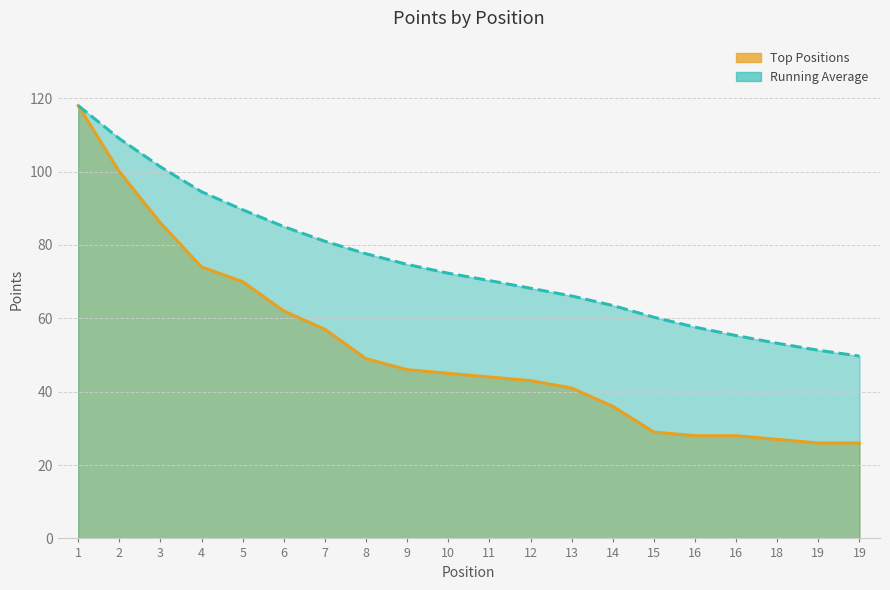

True or false: Running Average has more than 2 points higher than both neighbors.

False